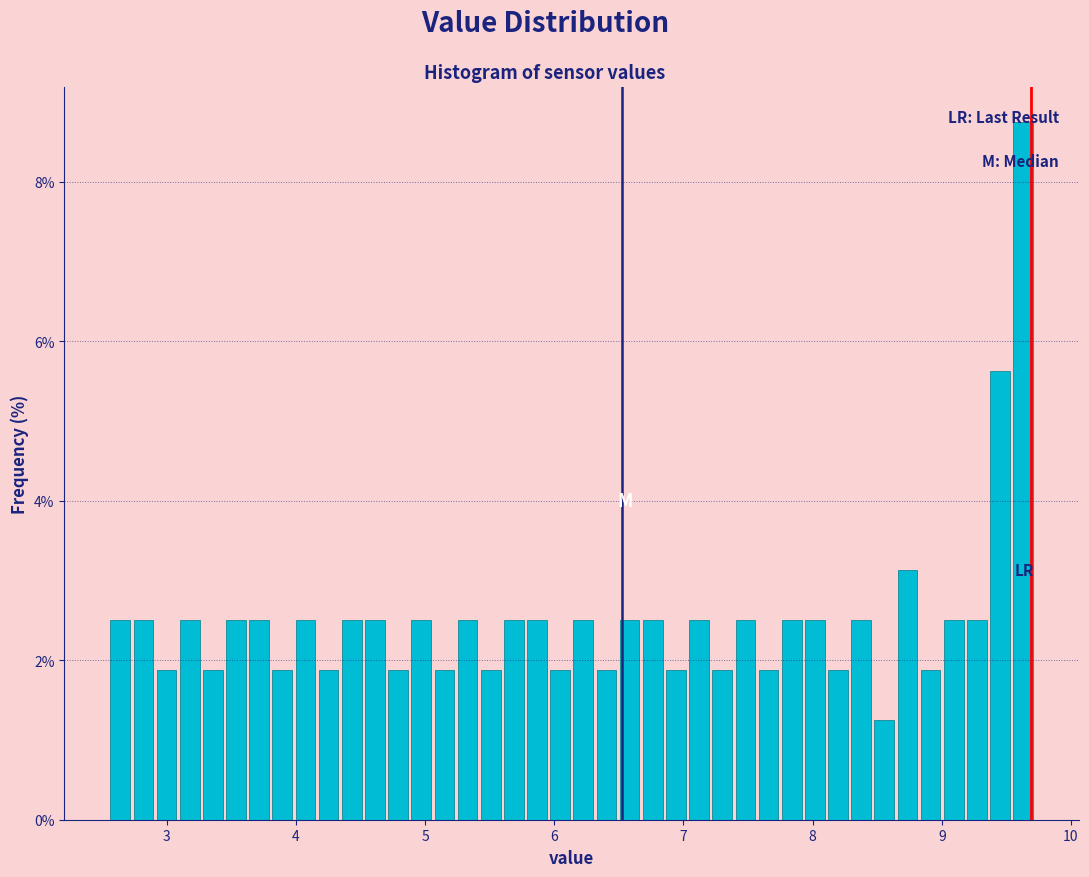

Read against the x-axis, roughly where is the centre of the tallest bar?

9.6